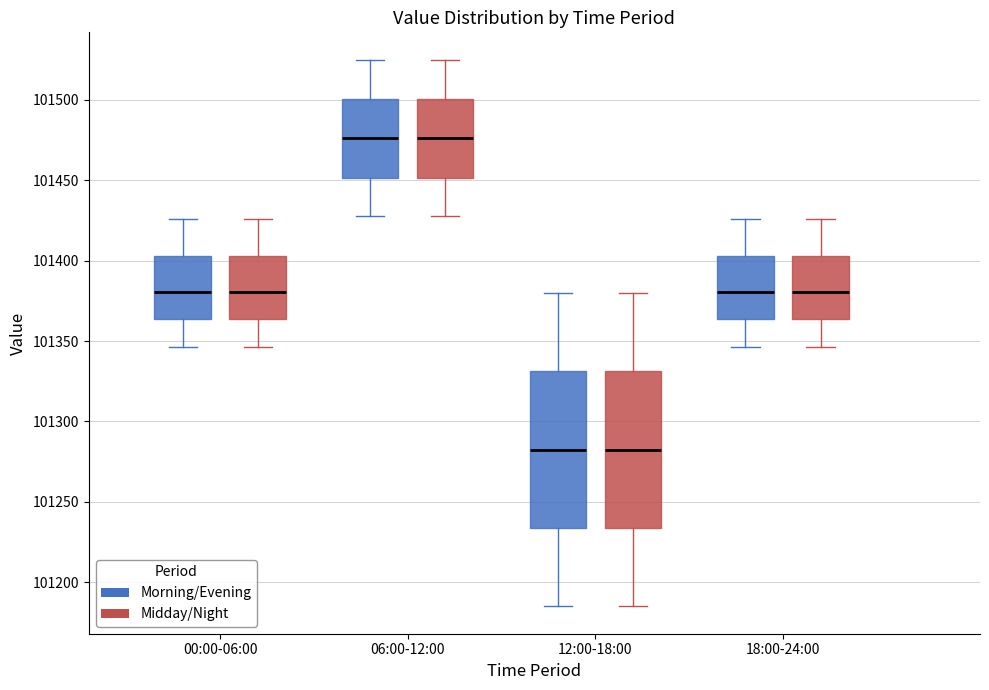

Where does the median line of the box for 00:00-06:00 (Midday/Night) sit on the y-axis? The values are not printed on the chart, so give them approximately, as read against the axis.

101380